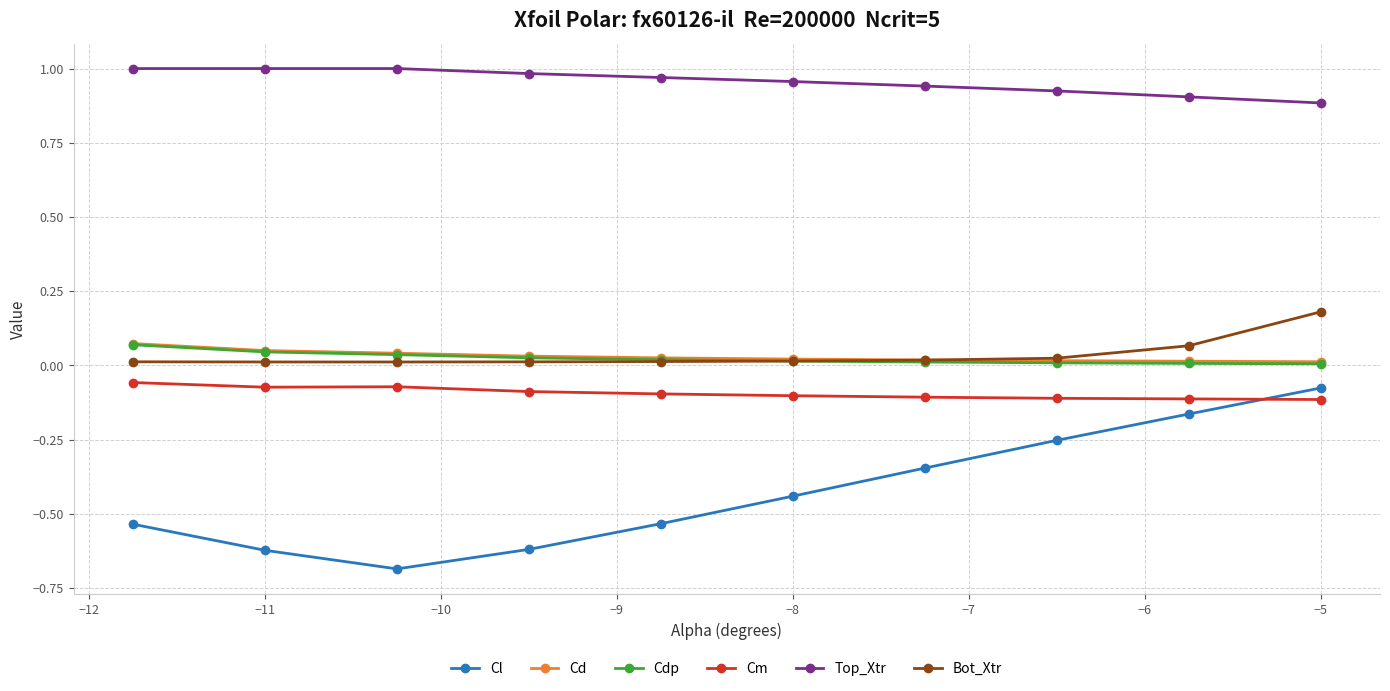

True or false: Top_Xtr and Bot_Xtr cross at least once.

False